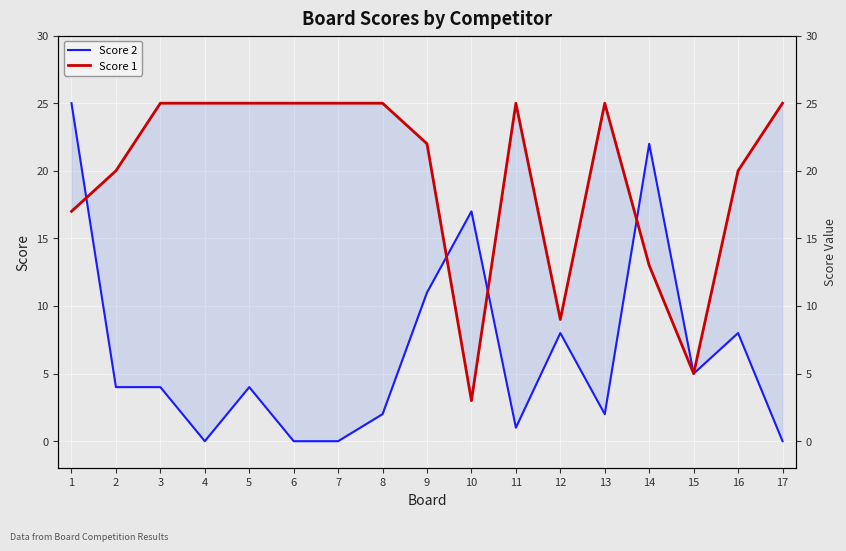

How many positive values does the Score 2 series have?

13